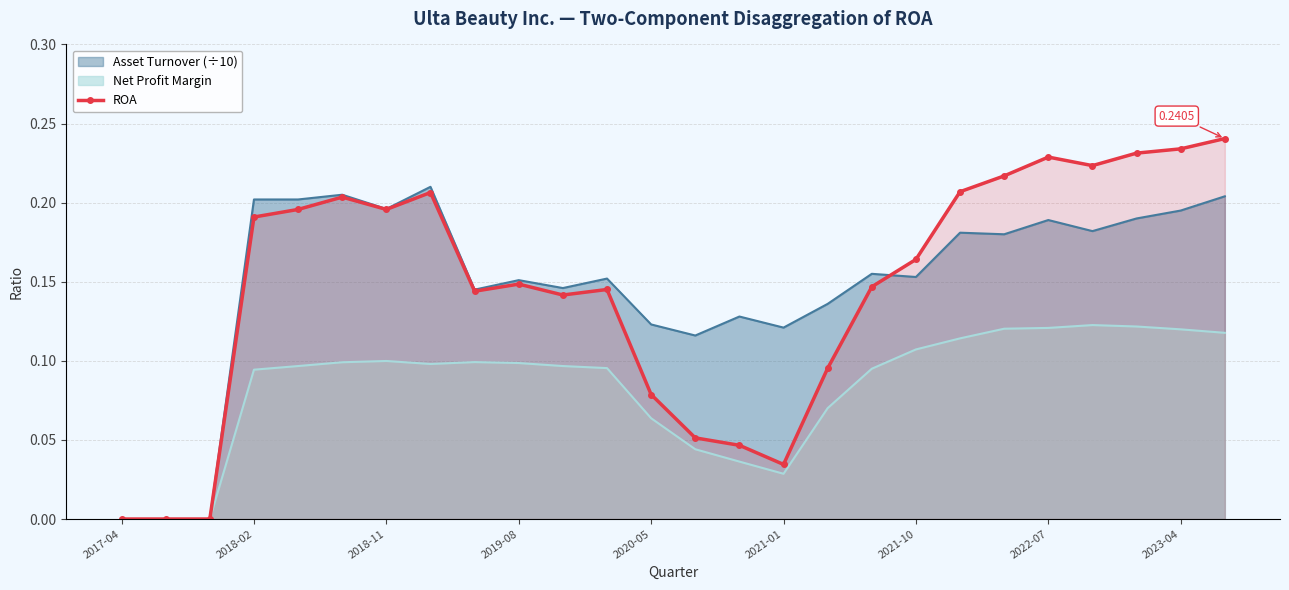

Count the number of values greater than 0.

23